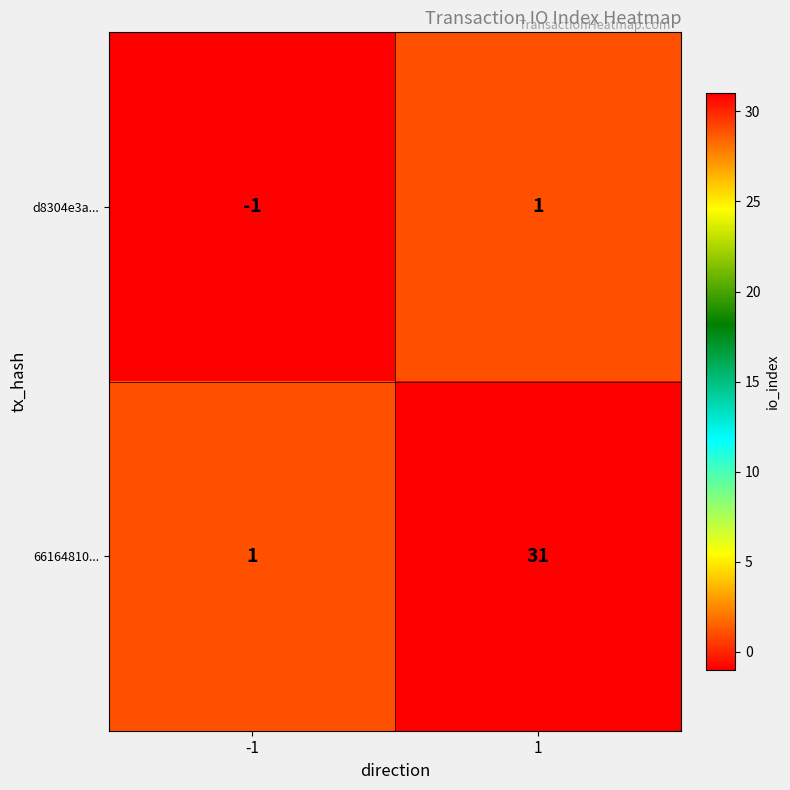

List the series in order of their overall mean, lowest first.

d8304e3a..., 66164810...